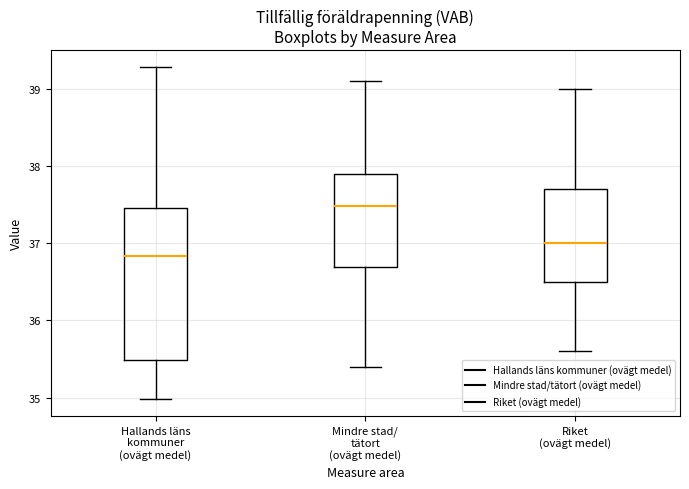

Which box is the tallest, from its lower edge to its upper edge?

Hallands läns kommuner (ovägt medel)